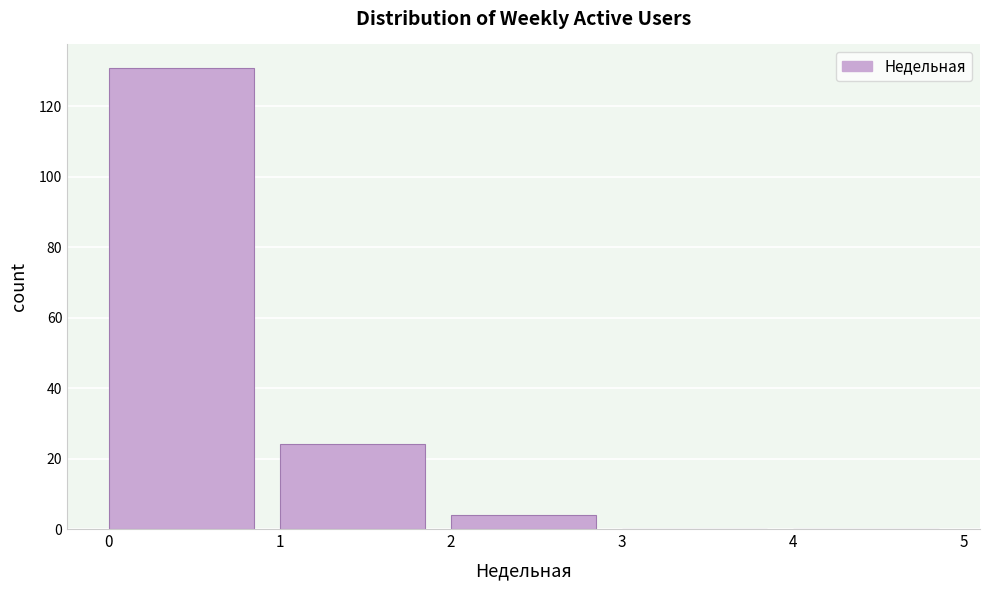

Which range on the x-axis has the tallest bar?

0 to 1